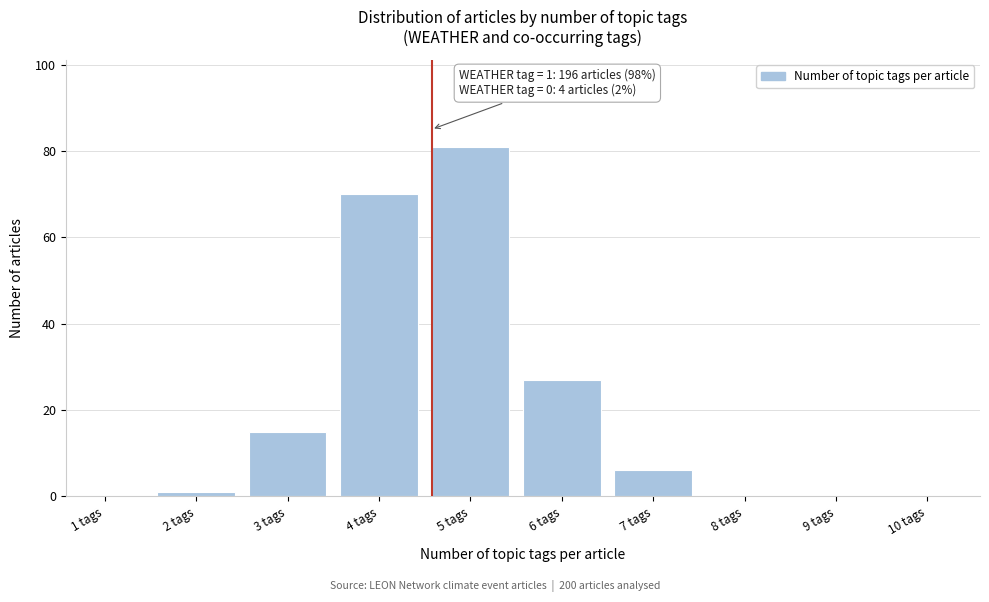

Reading left to right, list all the values displayed in this chart.

1 tags=0	2 tags=1	3 tags=15	4 tags=70	5 tags=81	6 tags=27	7 tags=6	8 tags=0	9 tags=0	10 tags=0